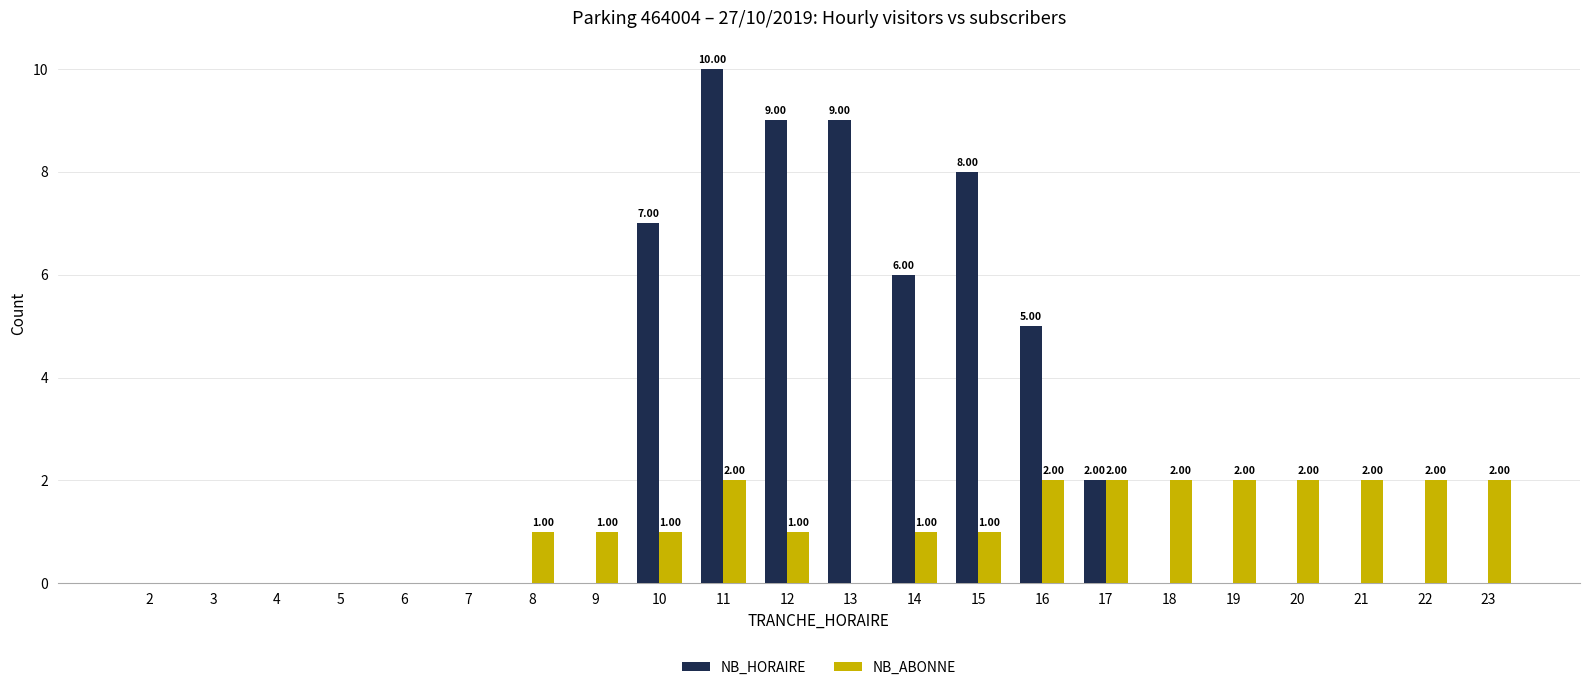

Which series changed the most between 4 and 15?

NB_HORAIRE